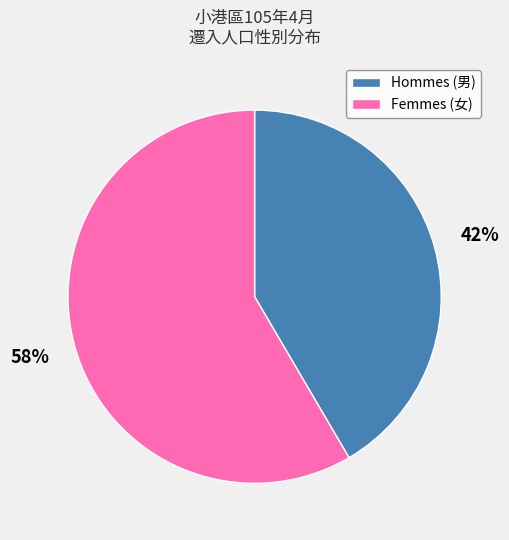

To the nearest percent, what percentage of the pie is Hommes (男)?

42%